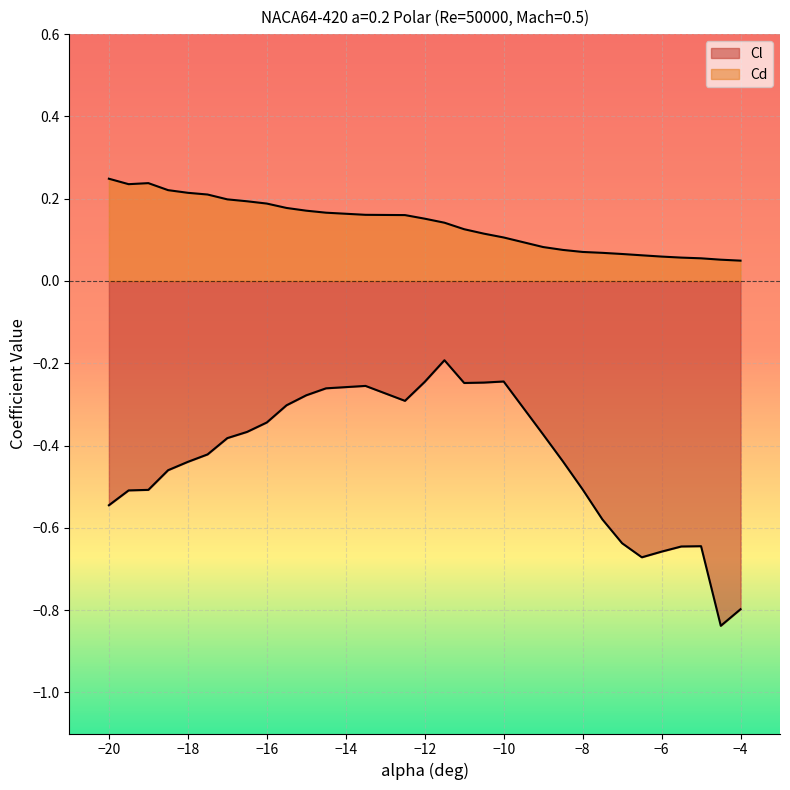

Reading left to right, what are all the values shown in this chart?

Cl: -0.5	-0.5	-0.5	-0.5	-0.4	-0.4	-0.4	-0.4	-0.3	-0.3	-0.3	-0.3	-0.3	-0.3	-0.2	-0.2	-0.2	-0.2	-0.2	-0.4	-0.4	-0.5	-0.6	-0.6	-0.7	-0.7	-0.6	-0.6	-0.8	-0.8
Cd: 0.2	0.2	0.2	0.2	0.2	0.2	0.2	0.2	0.2	0.2	0.2	0.2	0.2	0.2	0.2	0.1	0.1	0.1	0.1	0.1	0.1	0.1	0.1	0.1	0.1	0.1	0.1	0.1	0.1	0.0